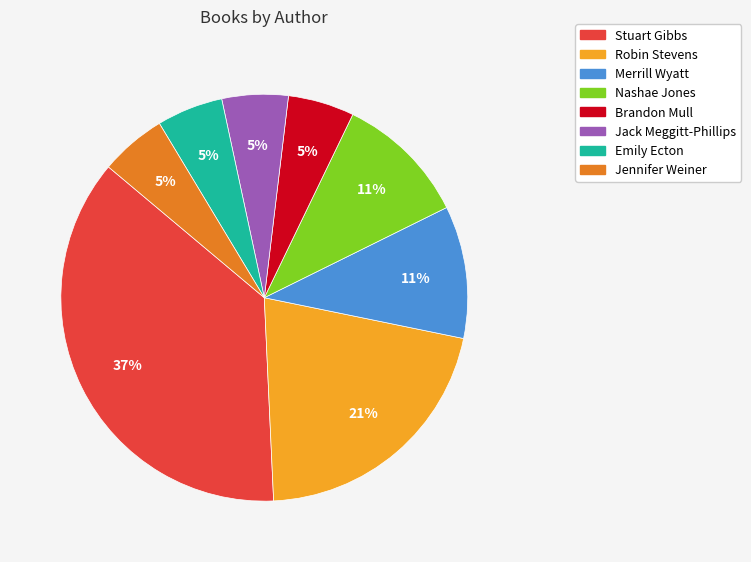

To the nearest percent, what portion does Emily Ecton represent?

5%